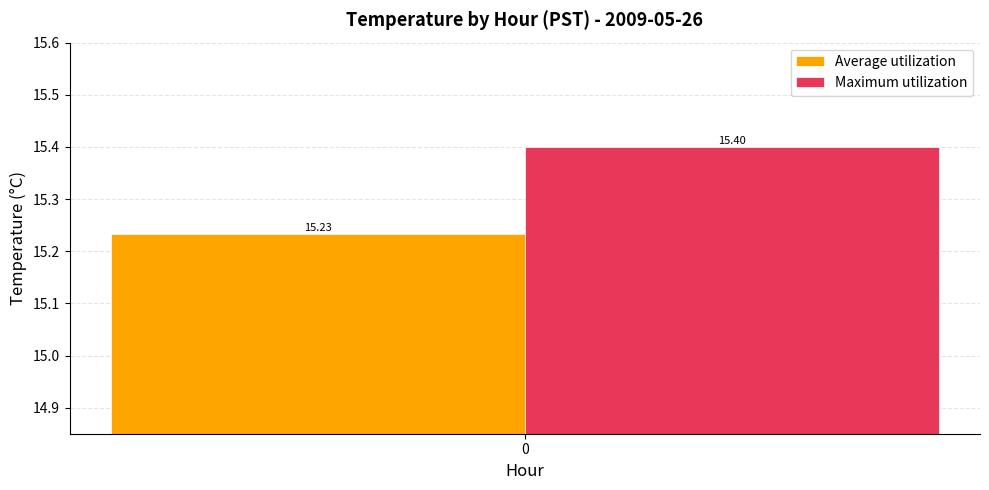

Rank the series at 0 from lowest to highest value.

Average utilization, Maximum utilization